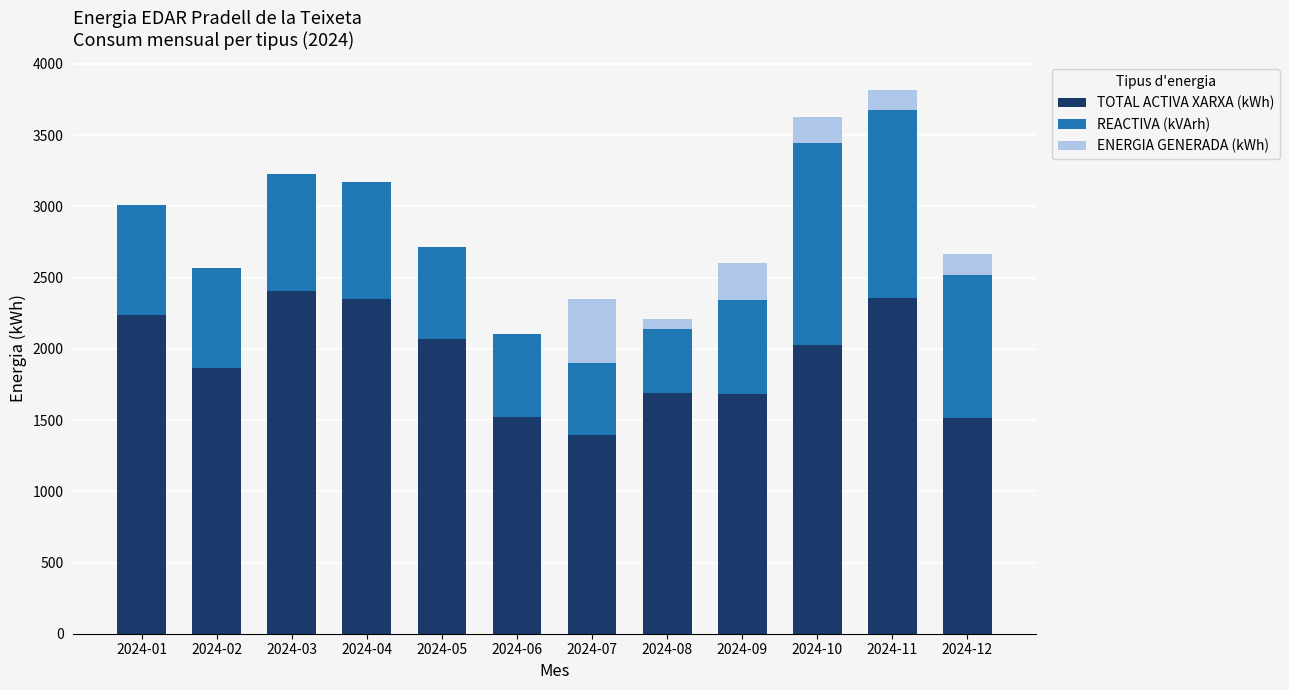

What is the total value across all series at 2024-11?

3820.9